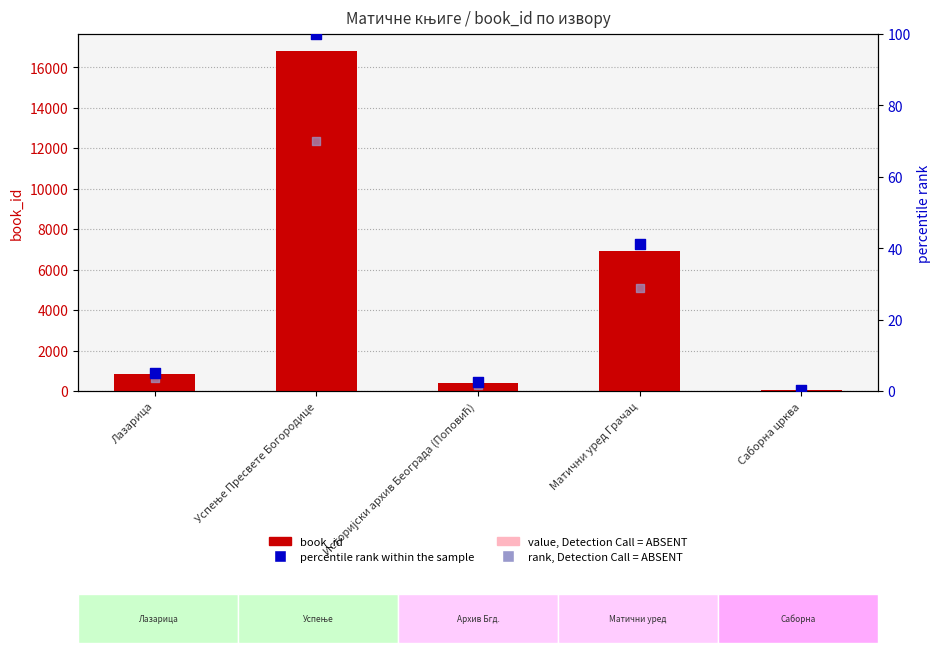

Which series contains the lowest Y value?

rank, Detection Call = ABSENT